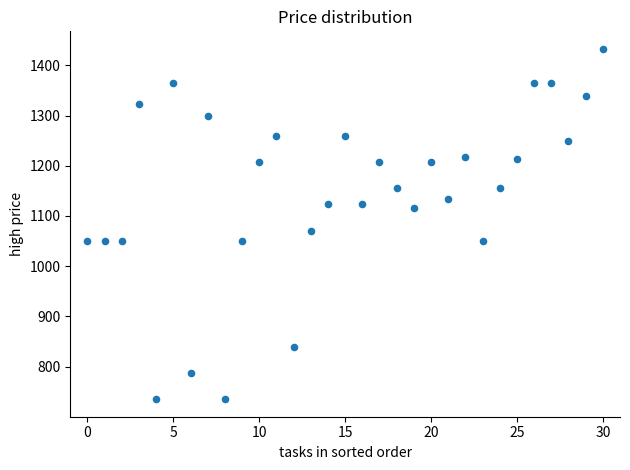

What is the range of Y values (max minus min)?

698.0